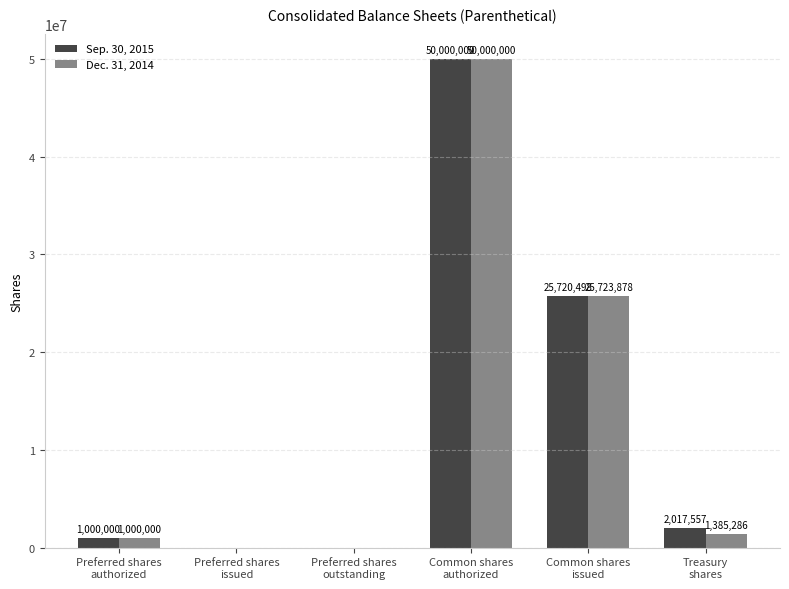

What is the average value of the Dec. 31, 2014 series?

13018194